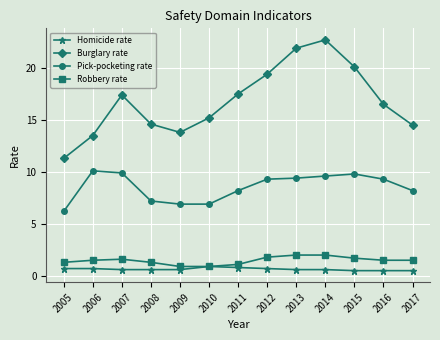

Reading left to right, extract all data points from this chart.

Homicide rate: 0.7	0.7	0.6	0.6	0.6	0.9	0.8	0.7	0.6	0.6	0.5	0.5	0.5
Burglary rate: 11.3	13.5	17.4	14.6	13.8	15.2	17.5	19.4	21.9	22.7	20.1	16.5	14.5
Pick-pocketing rate: 6.2	10.1	9.9	7.2	6.9	6.9	8.2	9.3	9.4	9.6	9.8	9.3	8.2
Robbery rate: 1.3	1.5	1.6	1.3	0.9	0.9	1.1	1.8	2.0	2.0	1.7	1.5	1.5